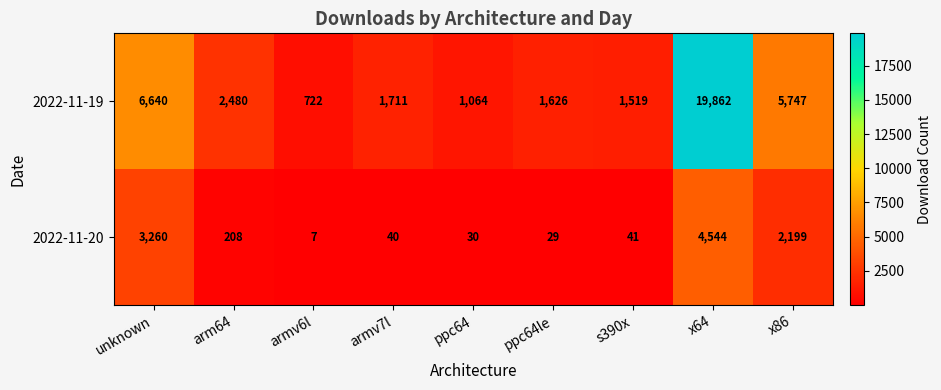

Is it true that 2022-11-19 equals 722 at armv6l?

True